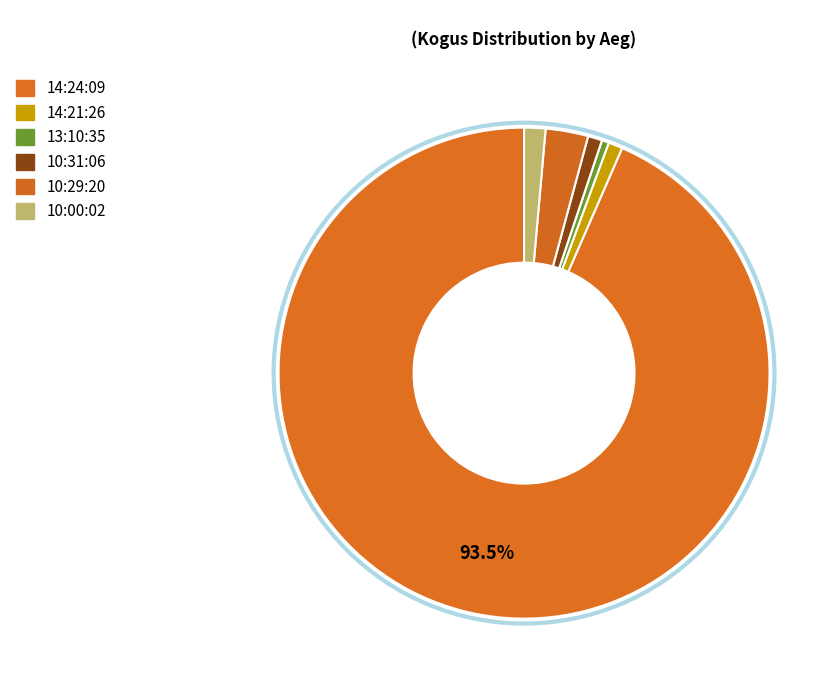

To the nearest percent, what percentage of the pie is 14:24:09?

93%